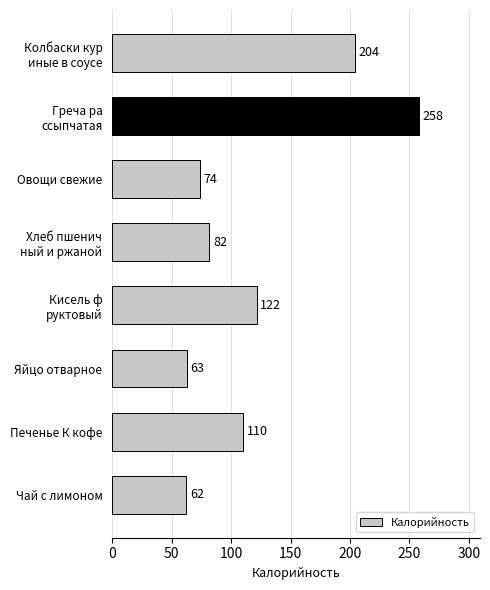

What is the label of the 6th bar from the bottom?

Овощи свежие